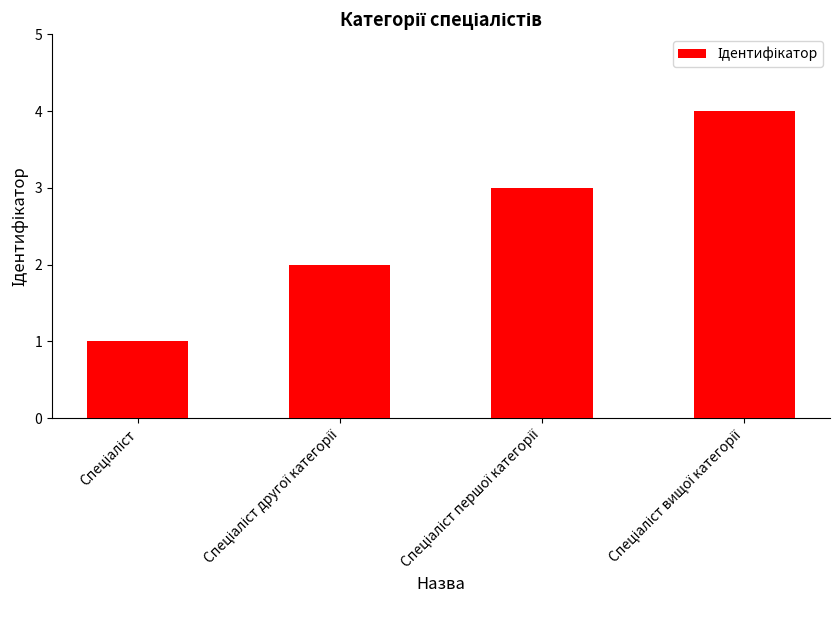

What is the greatest value displayed?

4